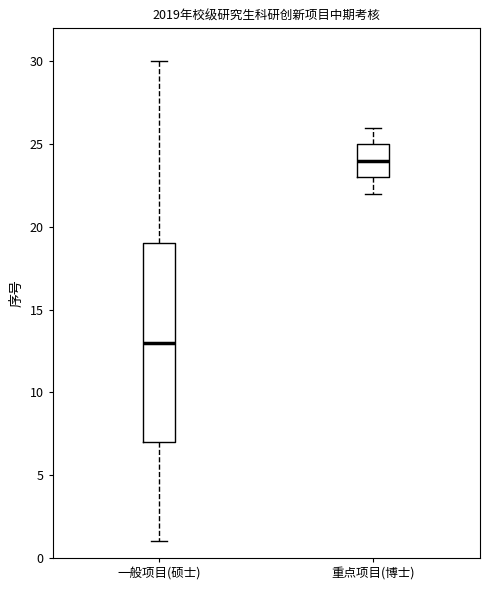

Which box has the highest median line?

重点项目(博士)